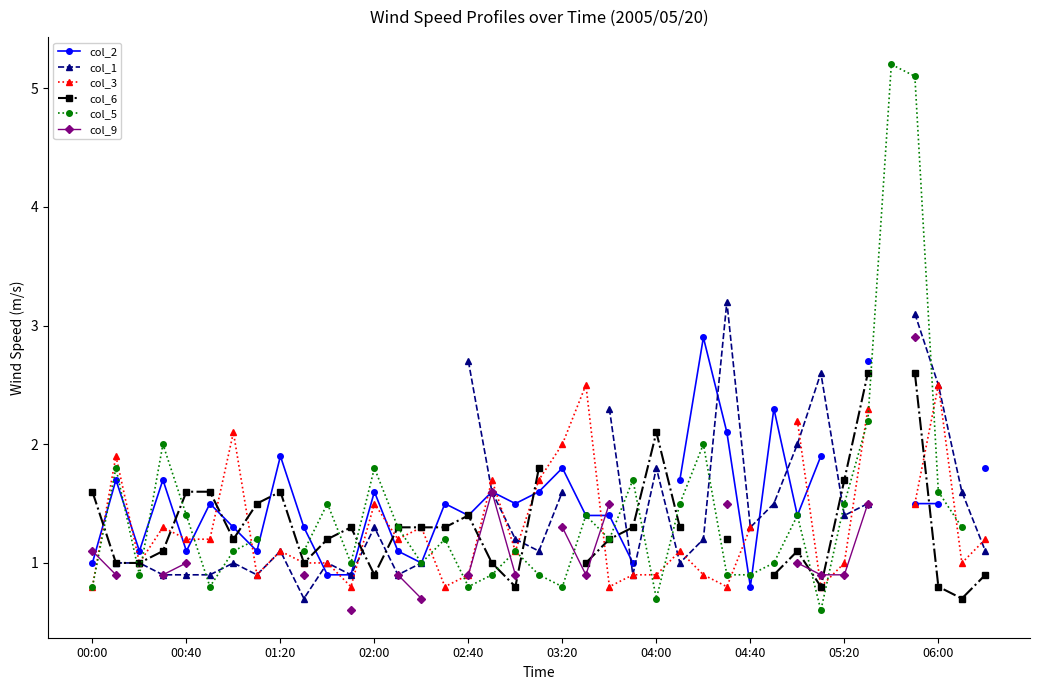

The value of col_5 at 17 is 0.9. True or false?

True